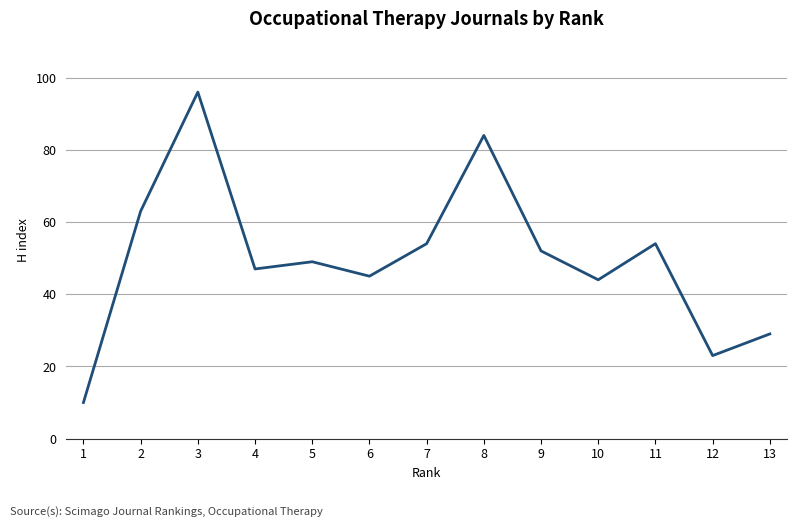

Reading right to left, list all the values displayed in this chart.

13=29	12=23	11=54	10=44	9=52	8=84	7=54	6=45	5=49	4=47	3=96	2=63	1=10